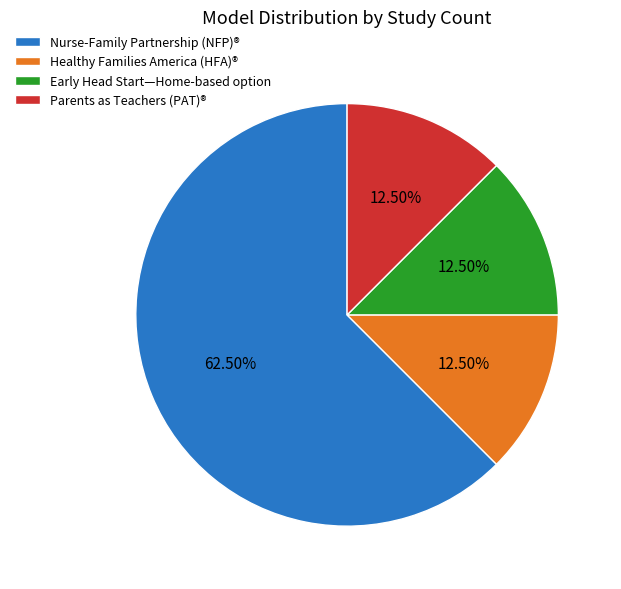

To the nearest percent, what is the average slice percentage?

25%